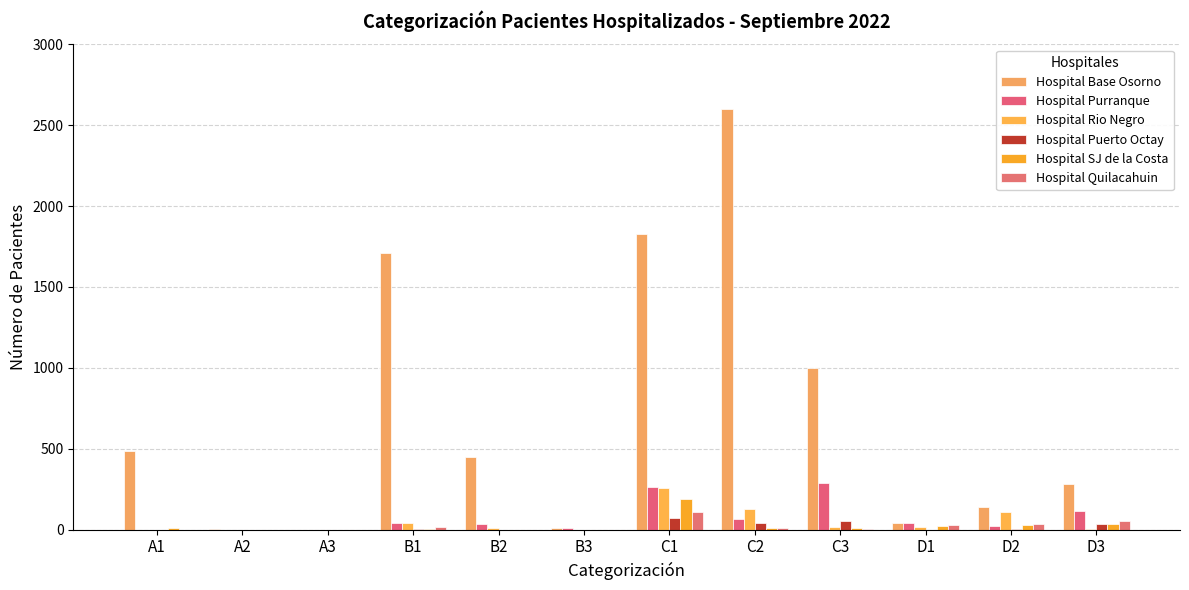

Where does the Hospital Rio Negro series first go above 17?

B1